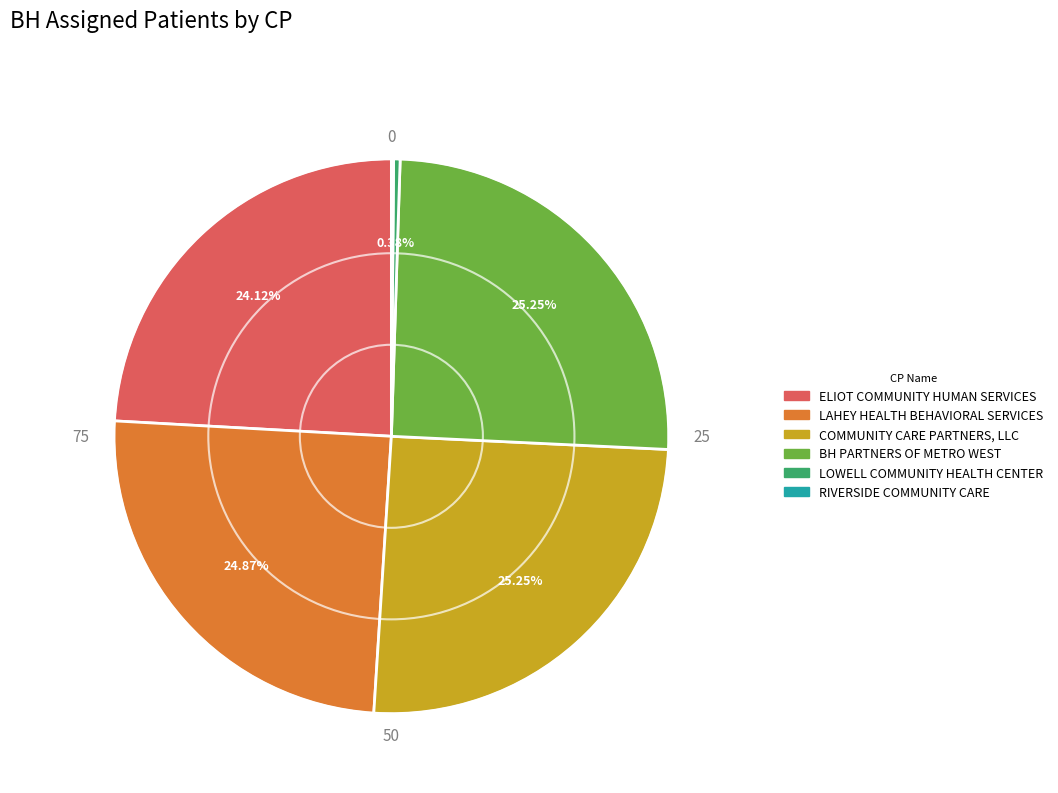

Is there any slice that represents more than half of the pie?

No